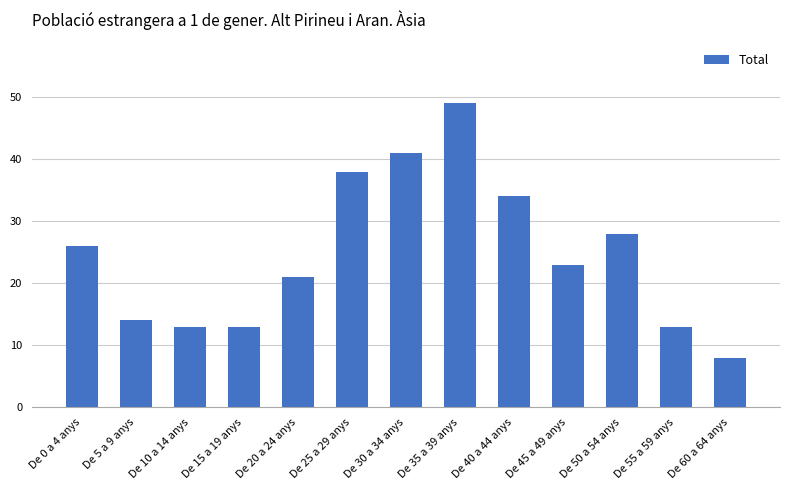

What is the minimum value shown in the chart?

8